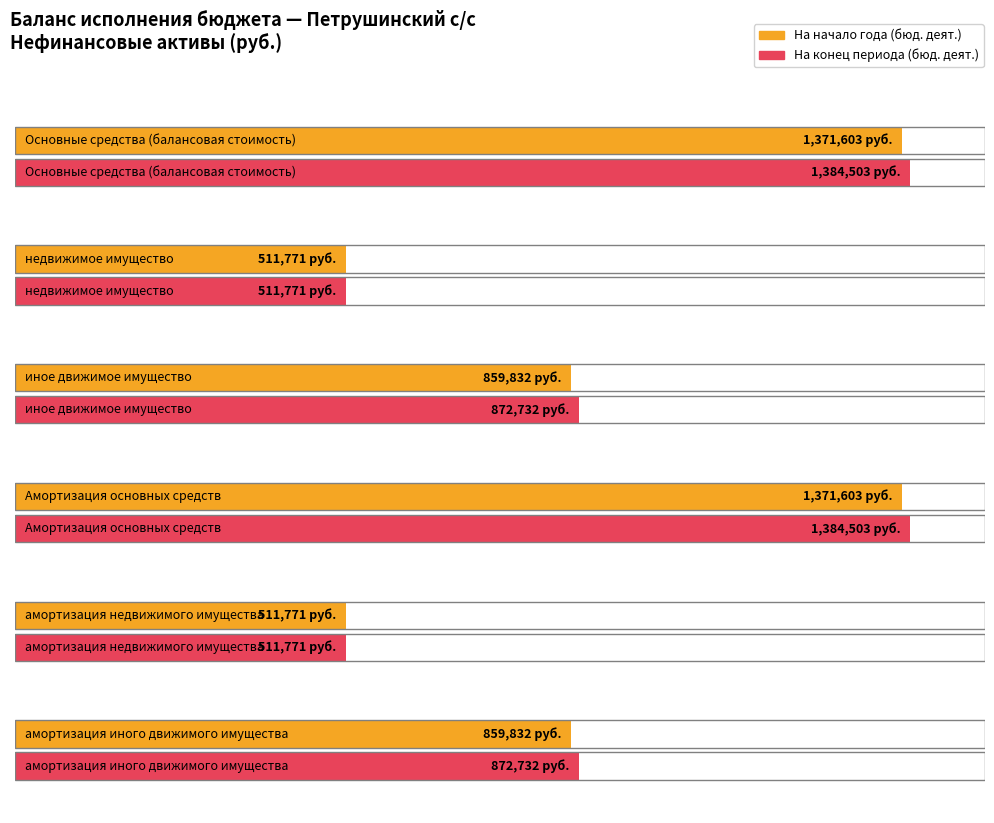

The value of итого (начало года) at амортизация недвижимого имущества is 116721.2. True or false?

False